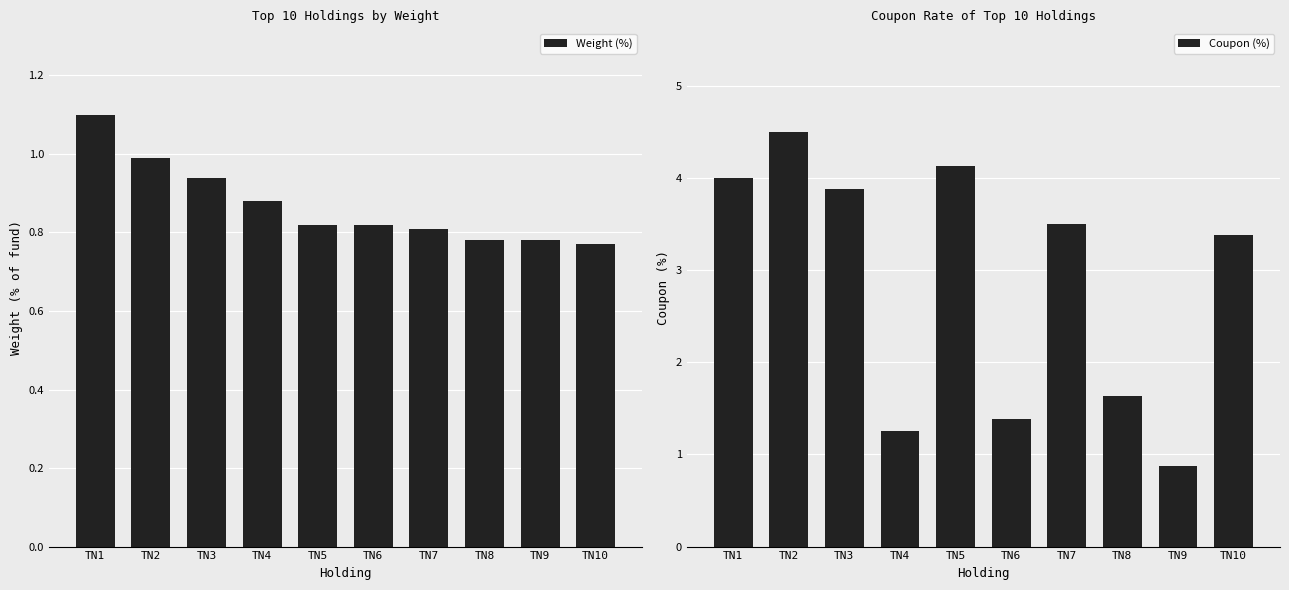

What is the difference between the second highest and second lowest values in the Weight (%) series?

0.2